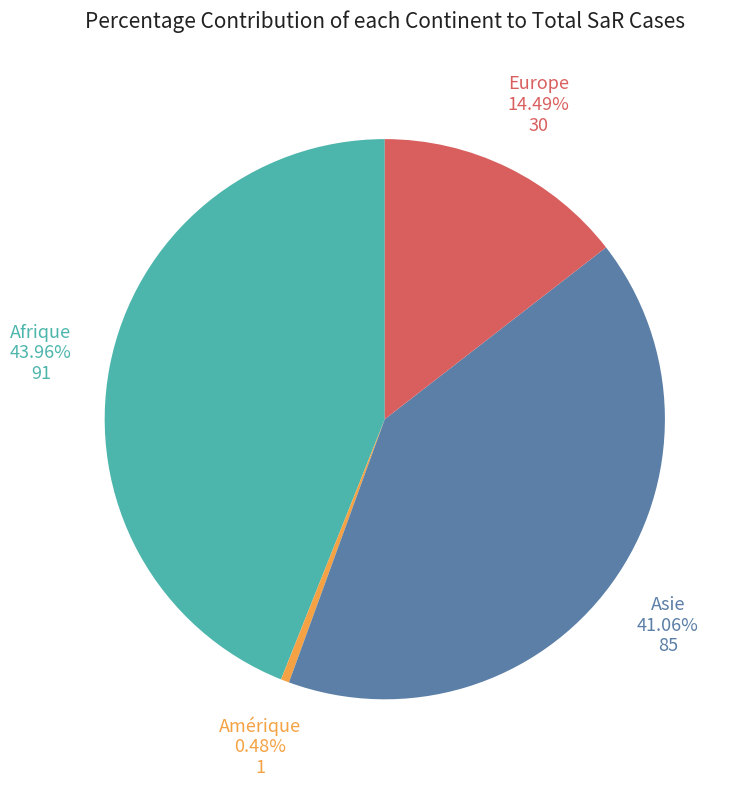

What percentage is NOT represented by Europe?

85.5%